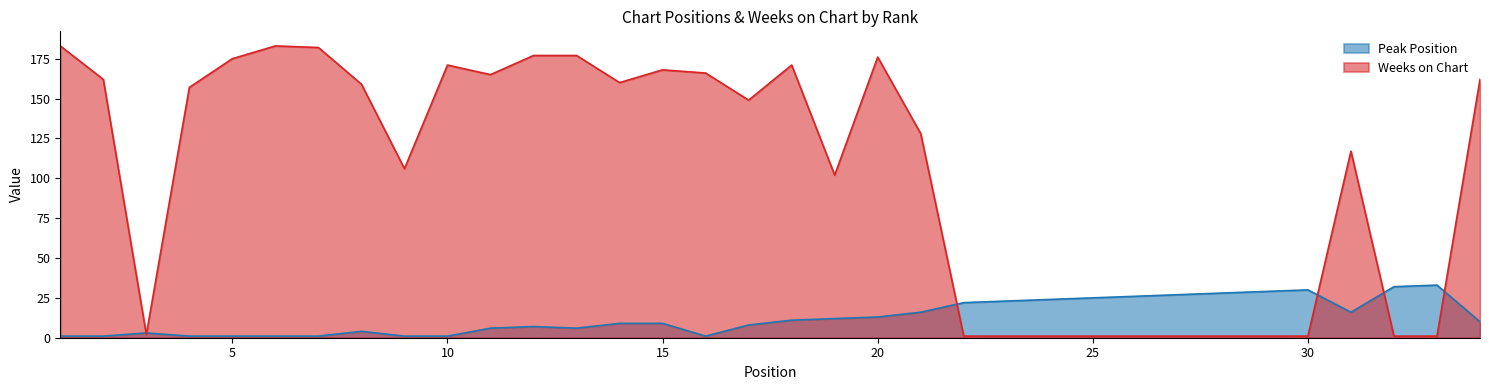

How many interior local peaks does the Peak Position series have?

5